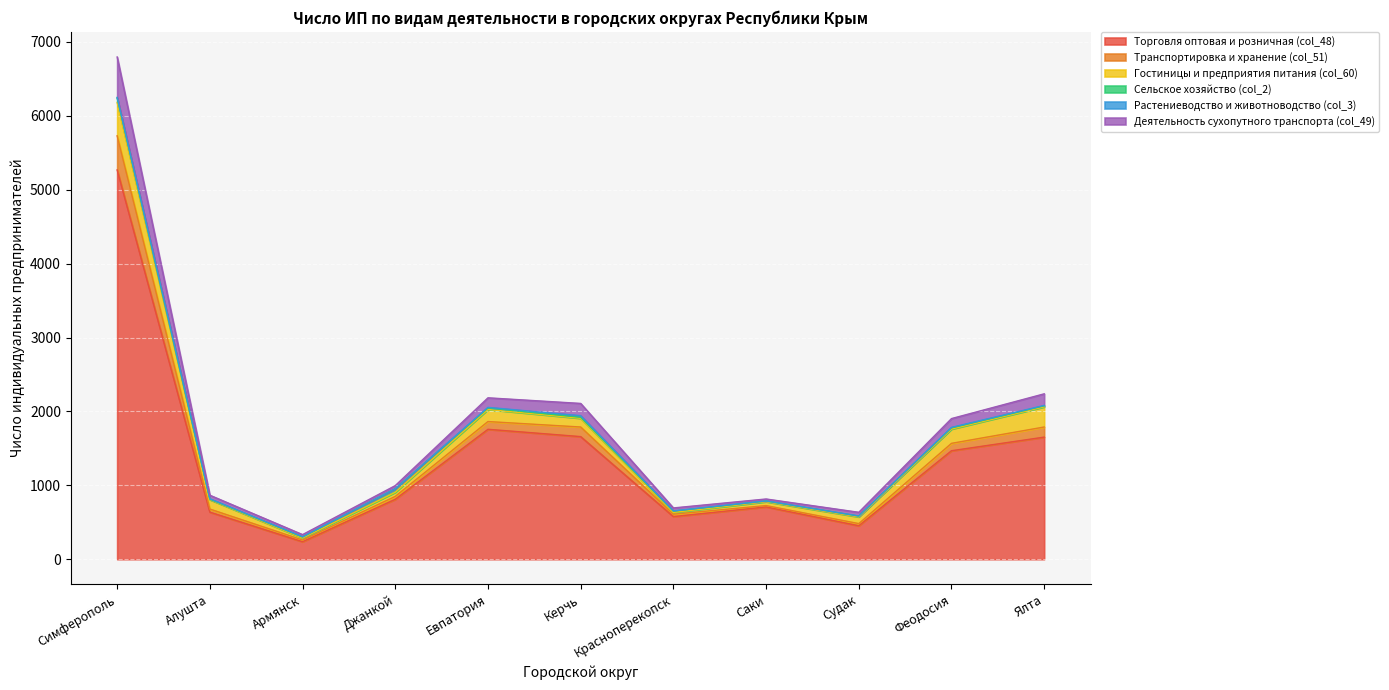

At which category is the sum across all series the highest?

Симферополь